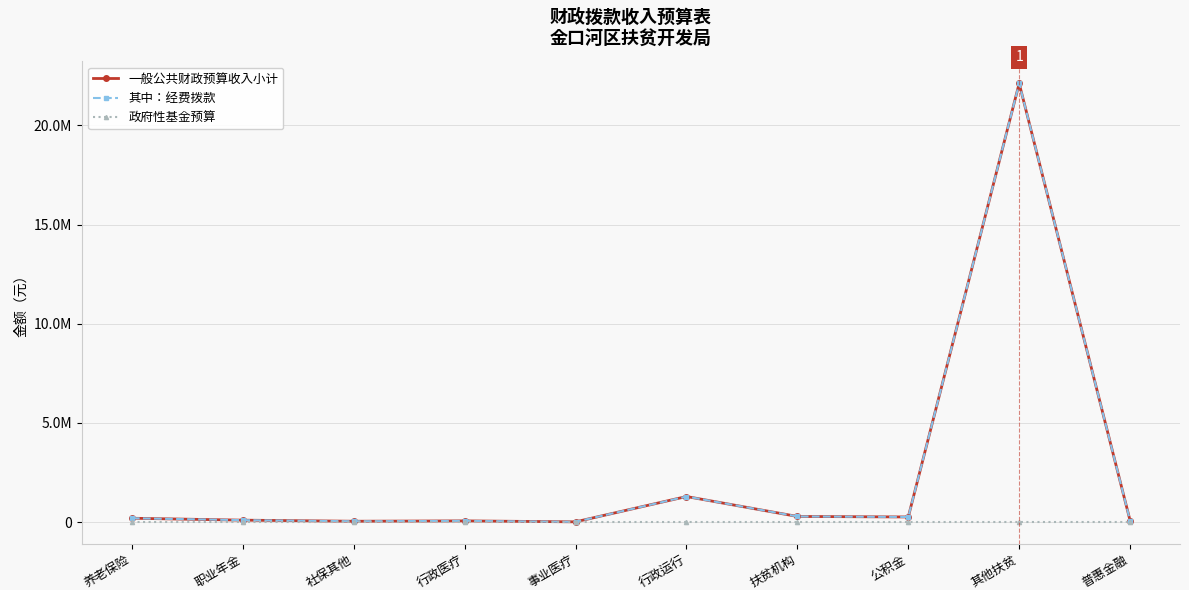

Reading left to right, list all the values displayed in this chart.

一般公共财政预算收入小计: 193848	96936	42400	60480	12204	1289098	283704	258228	22122000	75000
其中：经费拨款: 193848	96936	42400	60480	12204	1289098	283704	258228	22122000	75000
政府性基金预算: 0	0	0	0	0	0	0	0	0	0